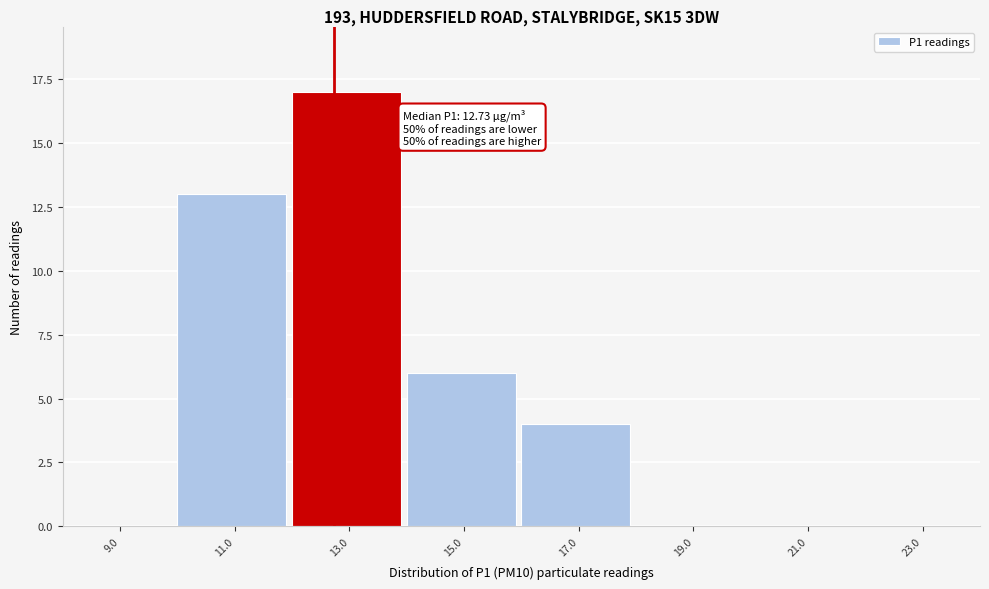

Which range on the x-axis has the tallest bar?

12 to 14